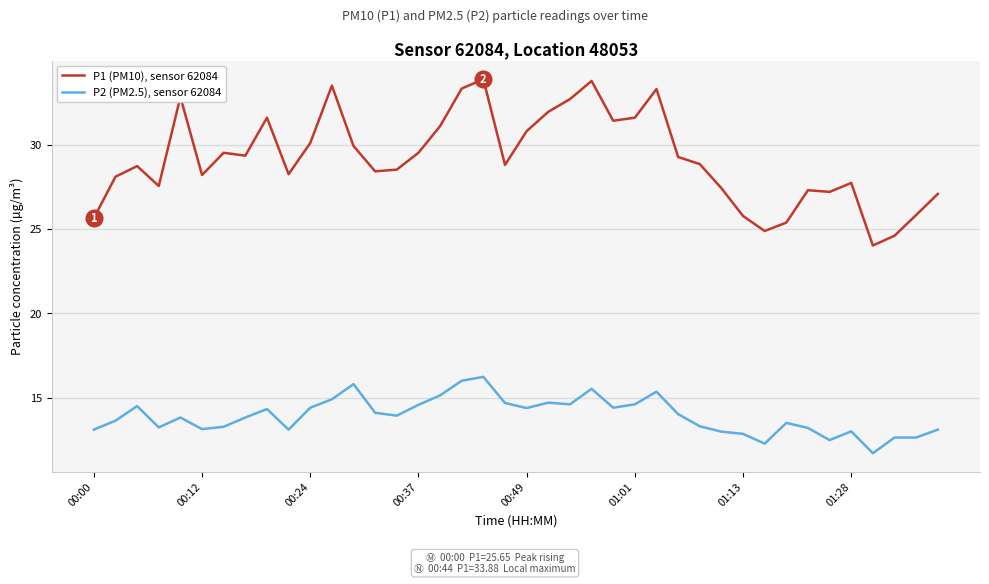

List the series in order of their overall mean, highest first.

P1 (PM10), sensor 62084, P2 (PM2.5), sensor 62084